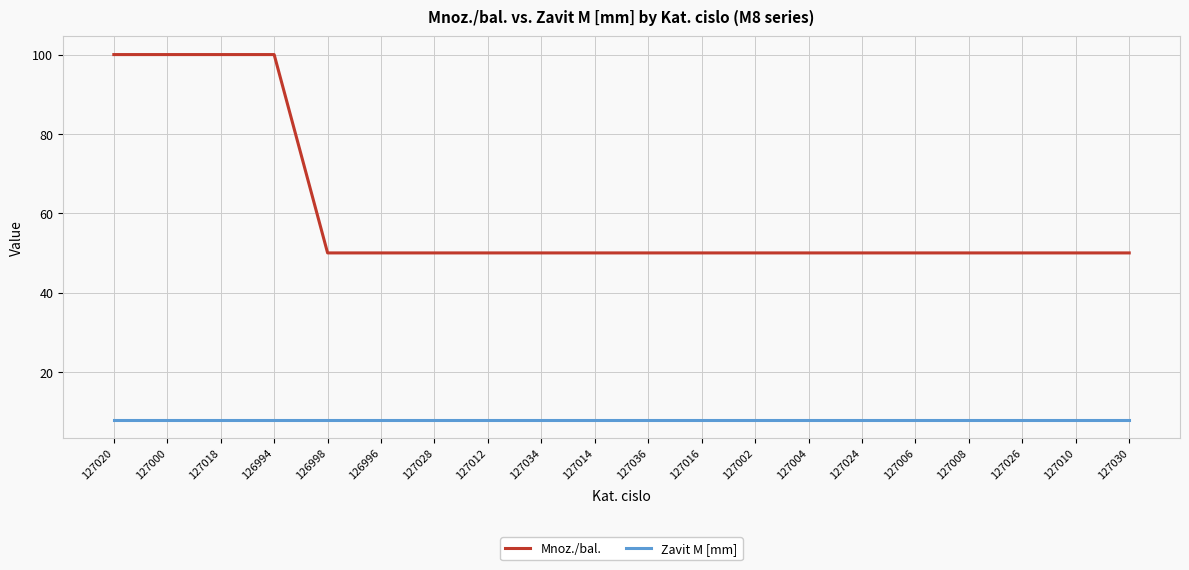

What is the average value of the Zavit M [mm] series?

8